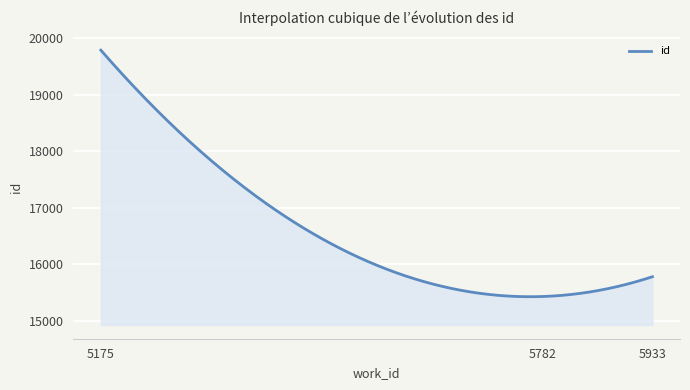

What is the difference between the maximum and minimum values?

4361.6